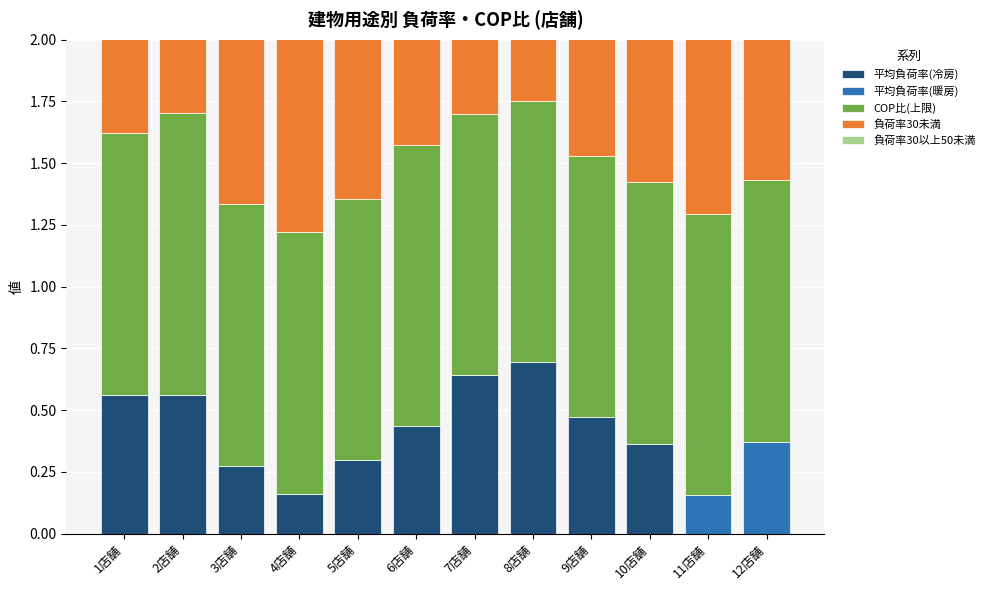

Reading left to right, extract all data points from this chart.

平均負荷率(冷房): 1店舗=0.6	2店舗=0.6	3店舗=0.3	4店舗=0.2	5店舗=0.3	6店舗=0.4	7店舗=0.6	8店舗=0.7	9店舗=0.5	10店舗=0.4	11店舗=0.0	12店舗=0.0
平均負荷率(暖房): 1店舗=0.0	2店舗=0.0	3店舗=0.0	4店舗=0.0	5店舗=0.0	6店舗=0.0	7店舗=0.0	8店舗=0.0	9店舗=0.0	10店舗=0.0	11店舗=0.2	12店舗=0.4
COP比(上限): 1店舗=1.1	2店舗=1.1	3店舗=1.1	4店舗=1.1	5店舗=1.1	6店舗=1.1	7店舗=1.1	8店舗=1.1	9店舗=1.1	10店舗=1.1	11店舗=1.1	12店舗=1.1
負荷率30未満: 1店舗=0.9	2店舗=1.0	3店舗=0.9	4店舗=0.9	5店舗=0.9	6店舗=1.0	7店舗=0.9	8店舗=0.9	9店舗=0.9	10店舗=0.9	11店舗=1.0	12店舗=0.9
負荷率30以上50未満: 1店舗=1.0	2店舗=1.1	3店舗=1.0	4店舗=1.0	5店舗=1.0	6店舗=1.1	7店舗=1.0	8店舗=1.0	9店舗=1.0	10店舗=1.0	11店舗=1.1	12店舗=1.0